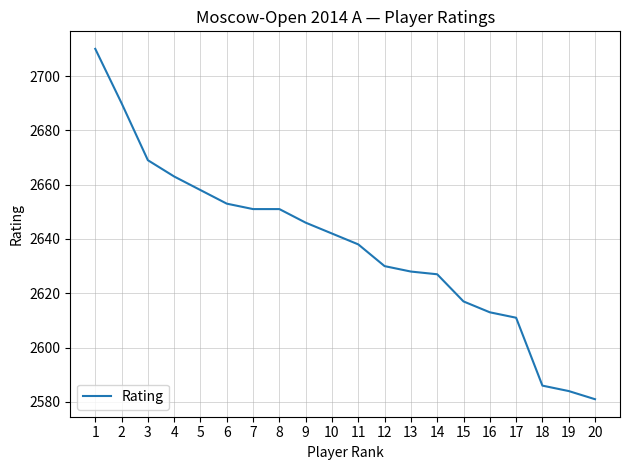

At which category does the chart reach its minimum across all series?

20